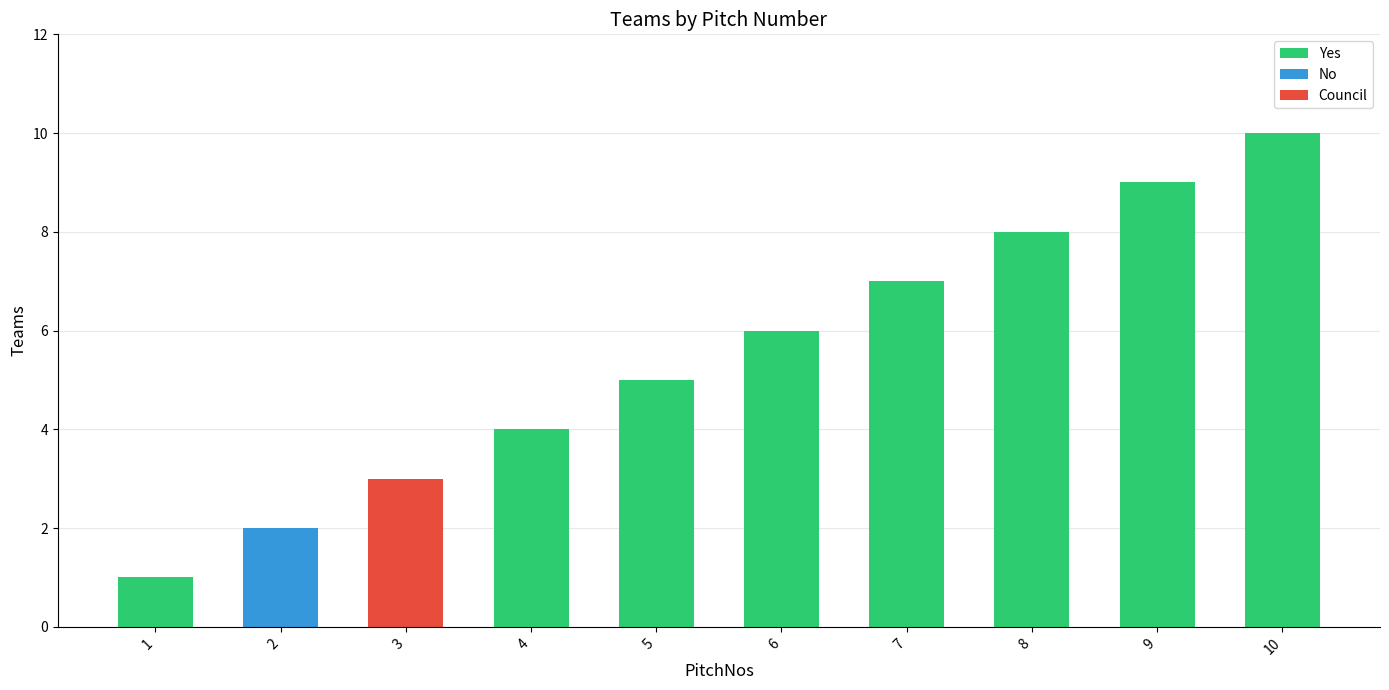

What is the approximate value at 9?

9